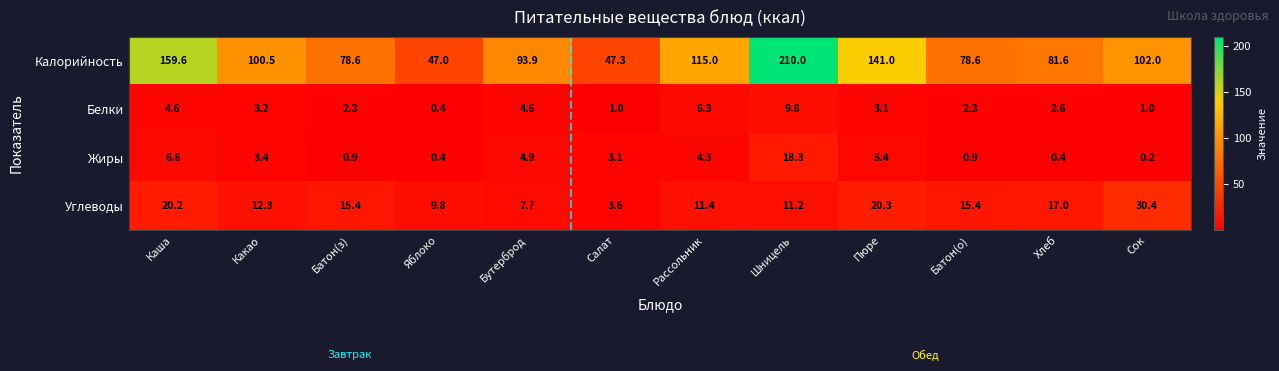

The Белки series shows 1.5 at Сок. True or false?

False